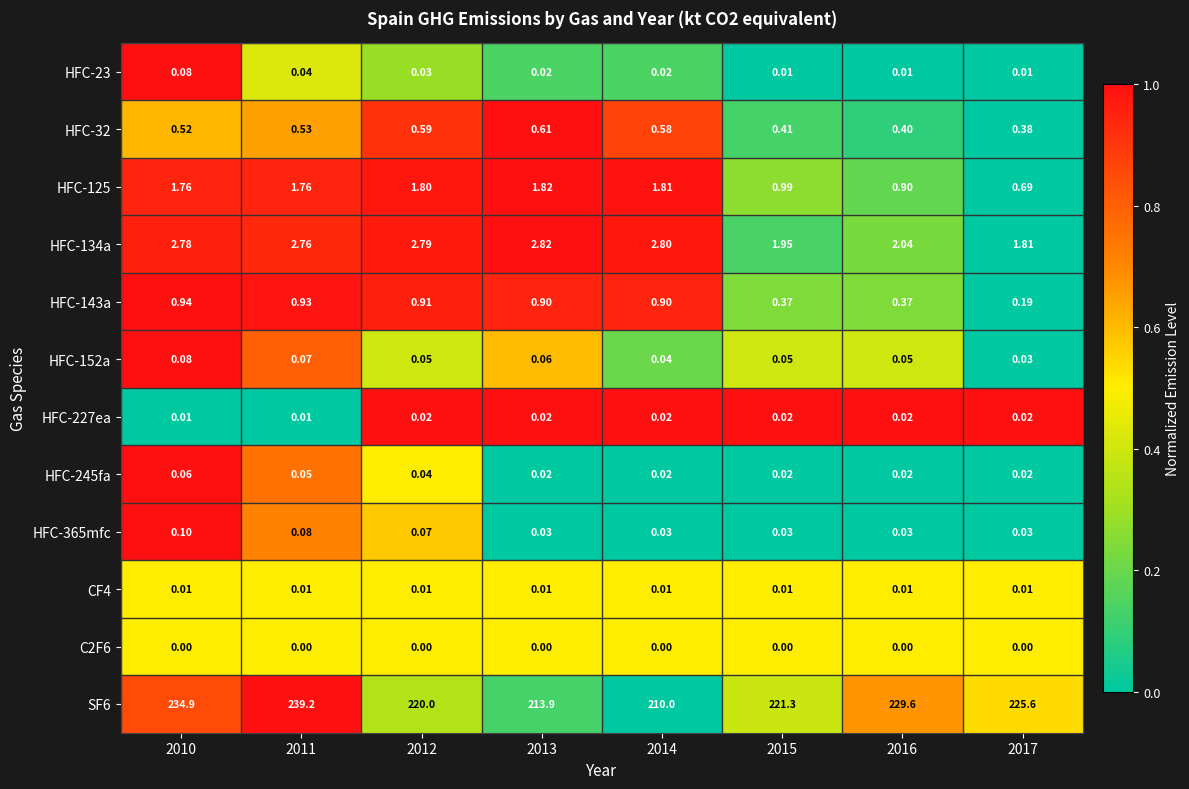

Is the value of HFC-23 at 2010 greater than the value of CF4 at 2010?

Yes